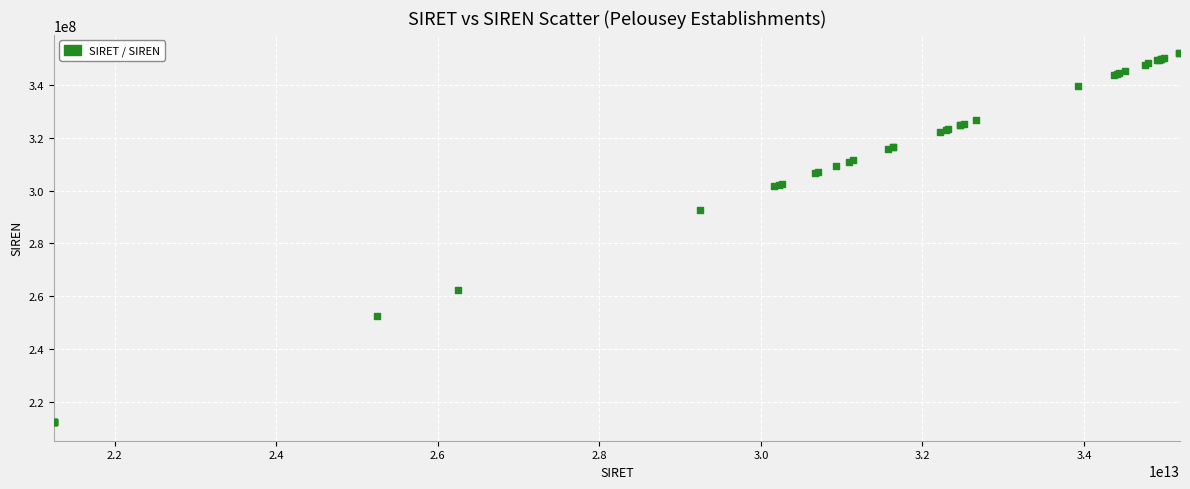

What Y value in the scatter plot is closest to 282166098?

292504487